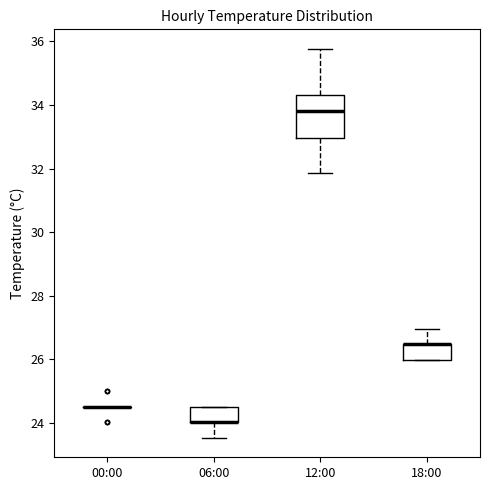

Which box is the tallest, from its lower edge to its upper edge?

12:00